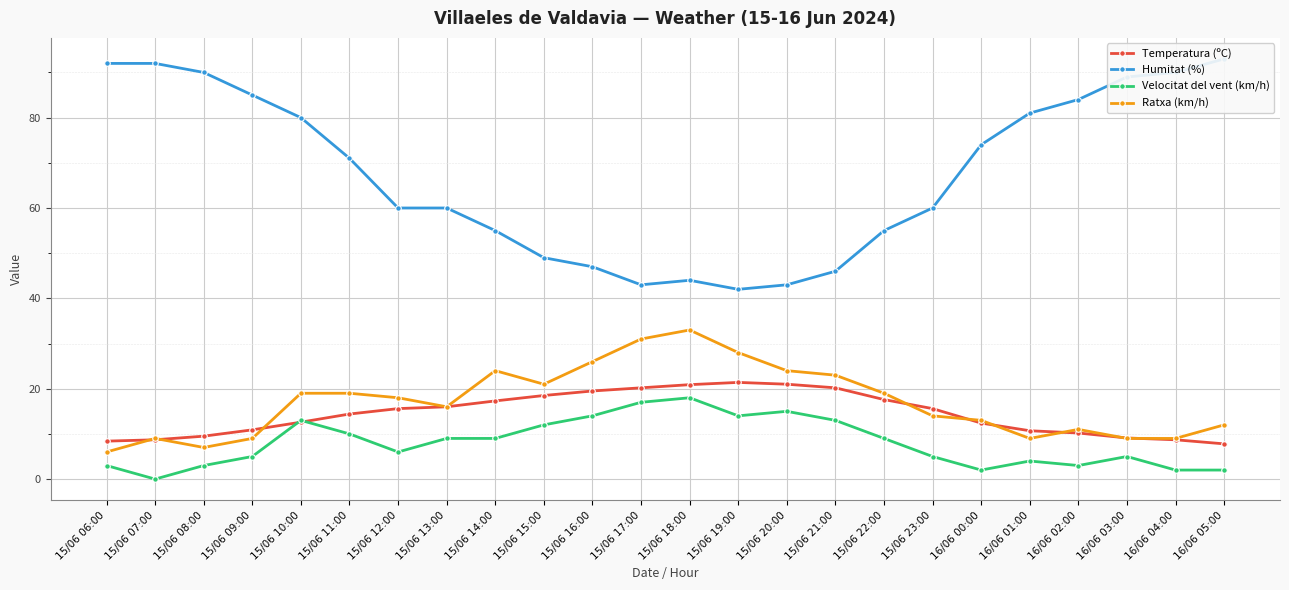

In Velocitat del vent (km/h), how many points are lower than both neighbors (excluding endpoints)?

5